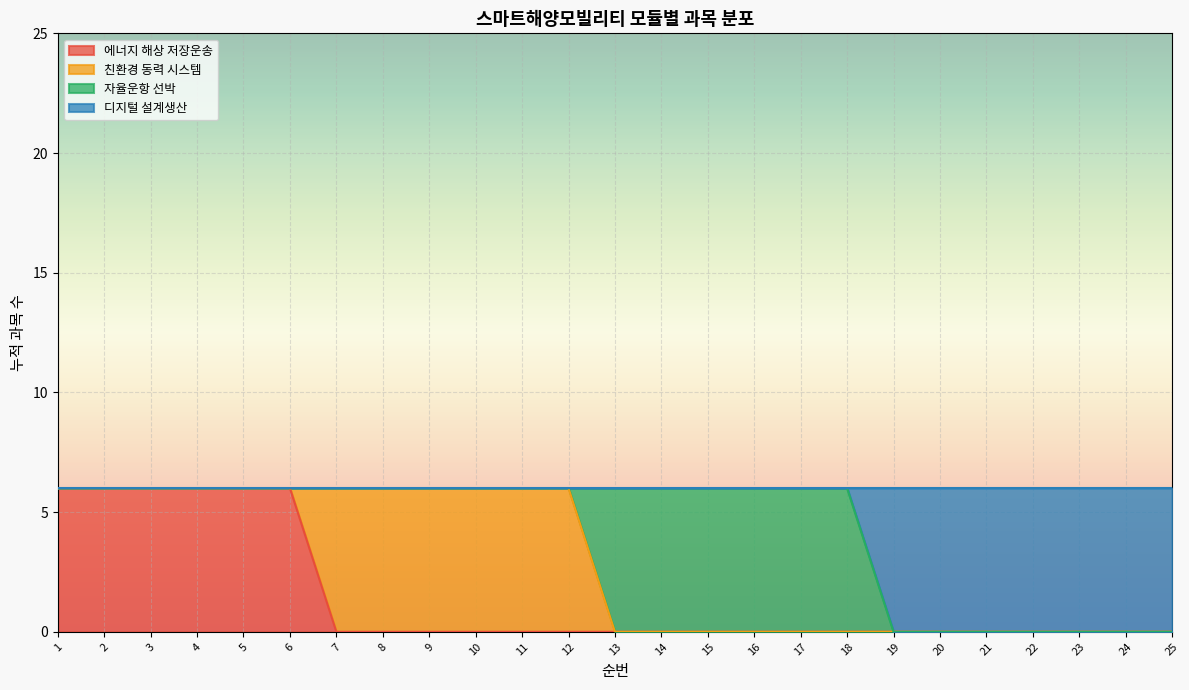

True or false: 에너지 해상 저장운송 and 디지털 설계생산 intersect in this chart.

False